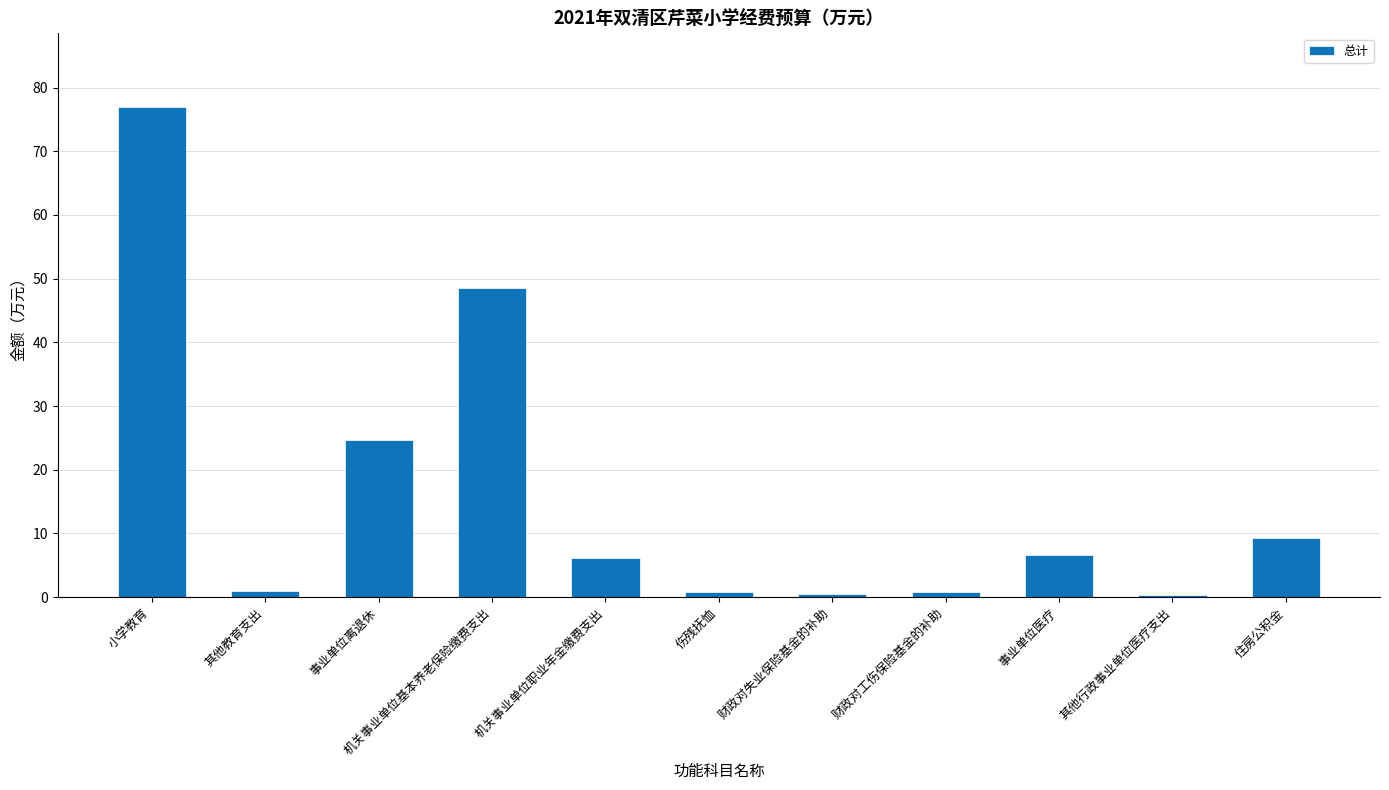

What is the change in value from 机关事业单位基本养老保险缴费支出 to 事业单位医疗?

-42.0